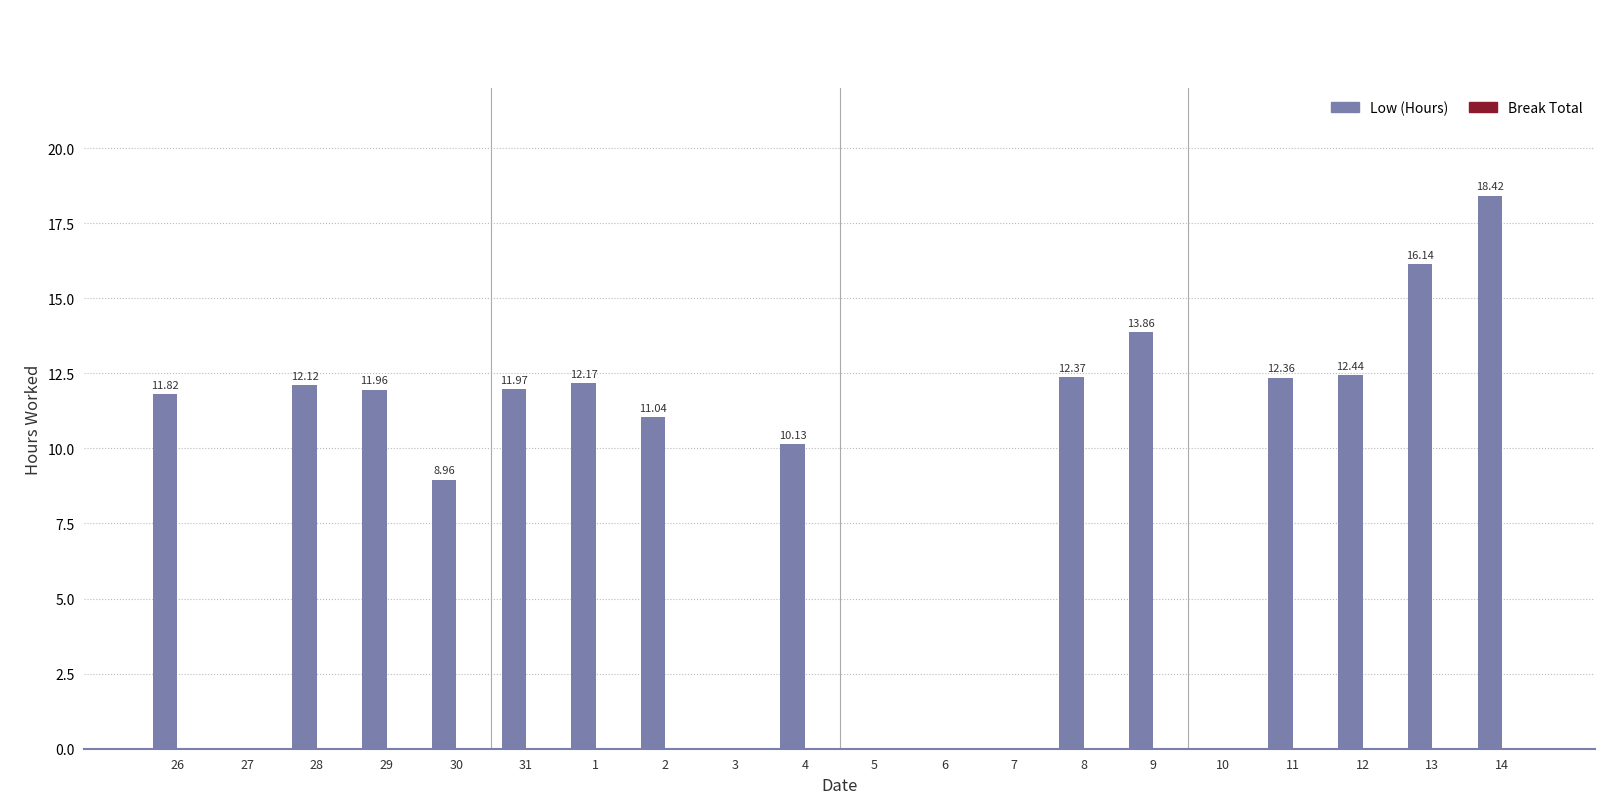

What is the sum of all values?

175.8